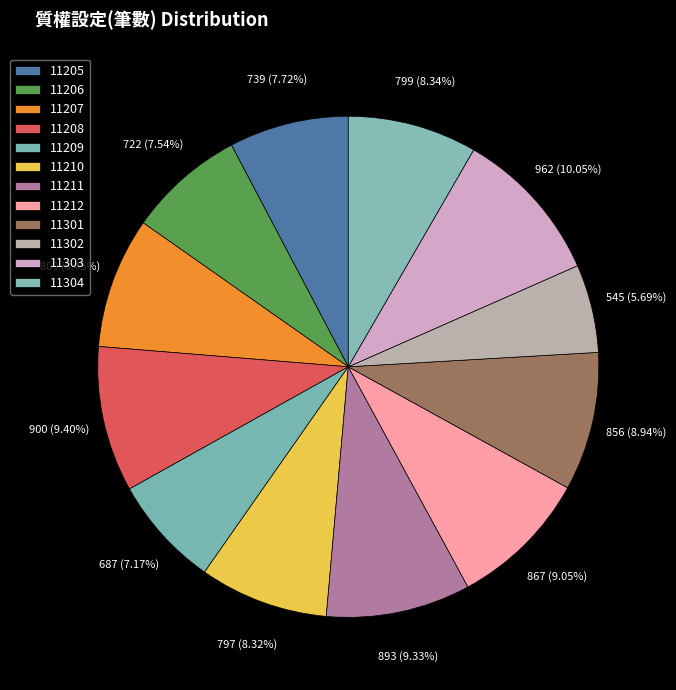

To the nearest percent, what is the difference between the 11211 and 11207 slice percentages?

1%